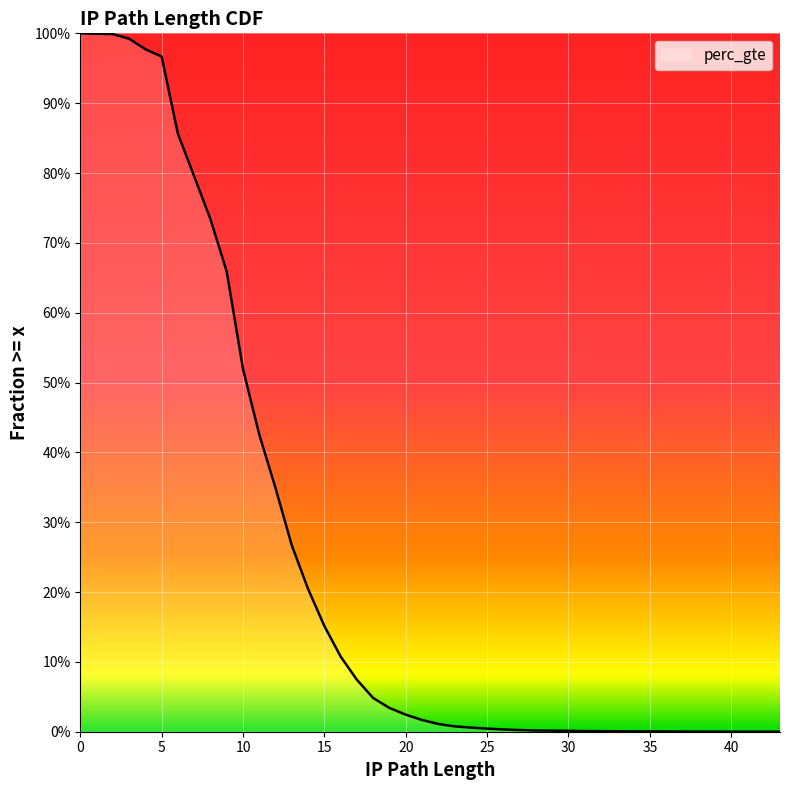

Which label corresponds to the smallest value in the chart?

43